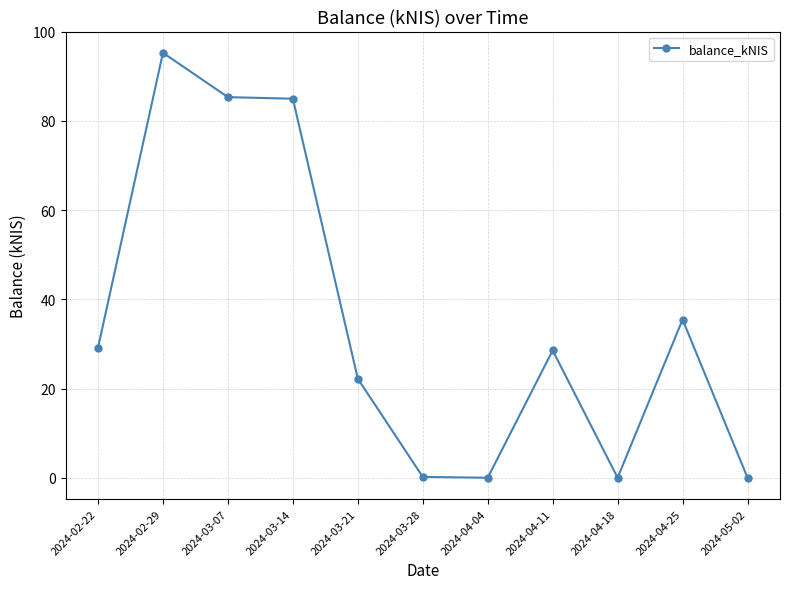

What is the change in value from 2024-04-18 to 2024-04-25?

+35.5